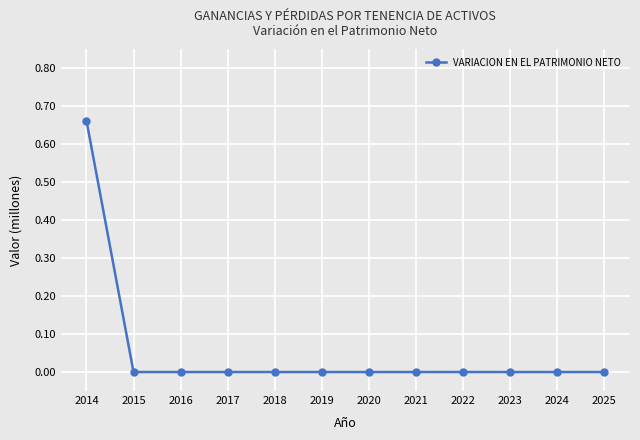

Is it true that the value at 2023 is 0.3?

False